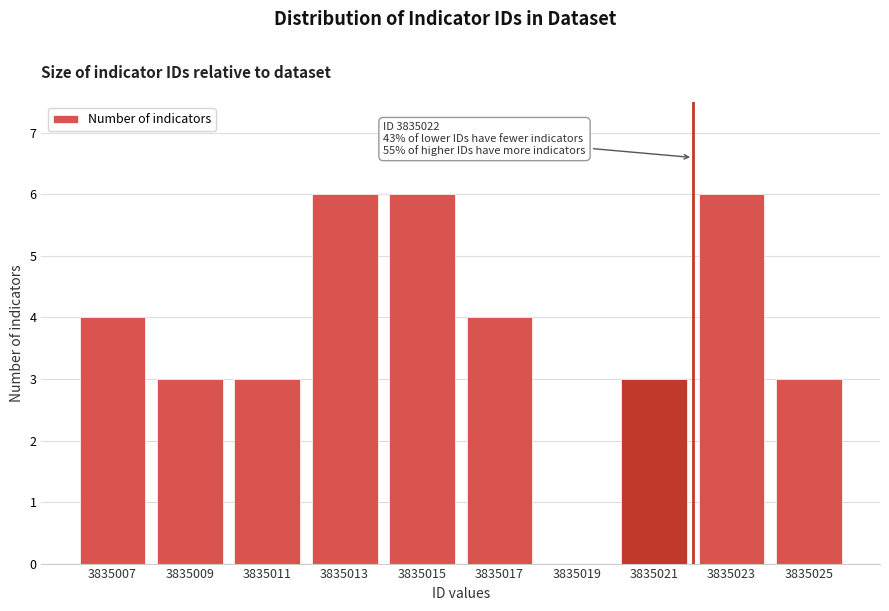

Reading left to right, extract all data points from this chart.

3835007=4	3835009=3	3835011=3	3835013=6	3835015=6	3835017=4	3835019=0	3835021=3	3835023=6	3835025=3